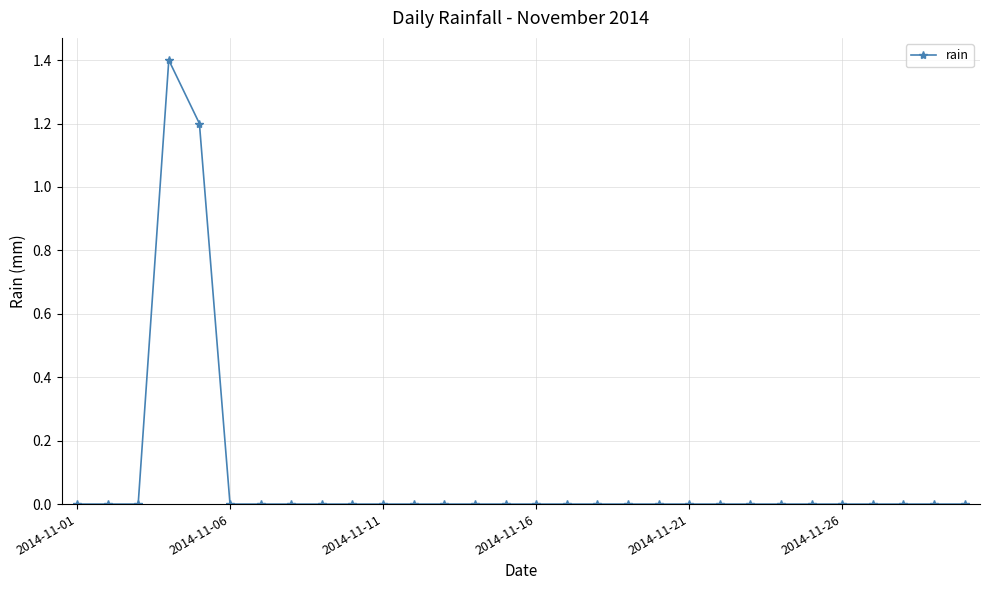

What is the maximum value shown in the chart?

1.4